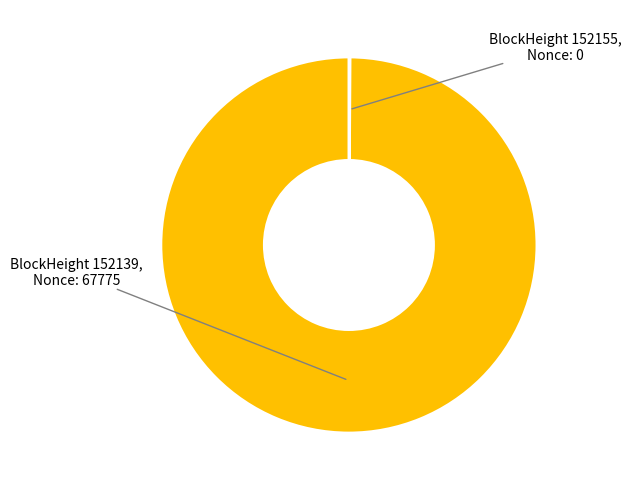

Is there a majority slice in this chart?

Yes